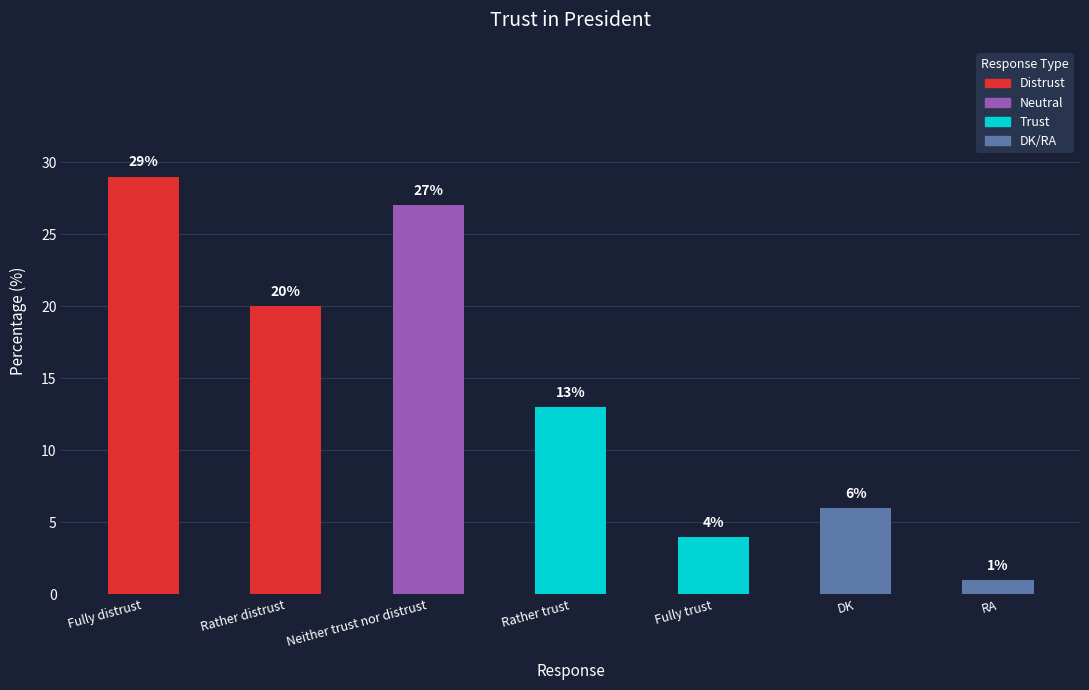

The chart shows a value of 29 at Fully distrust. True or false?

True